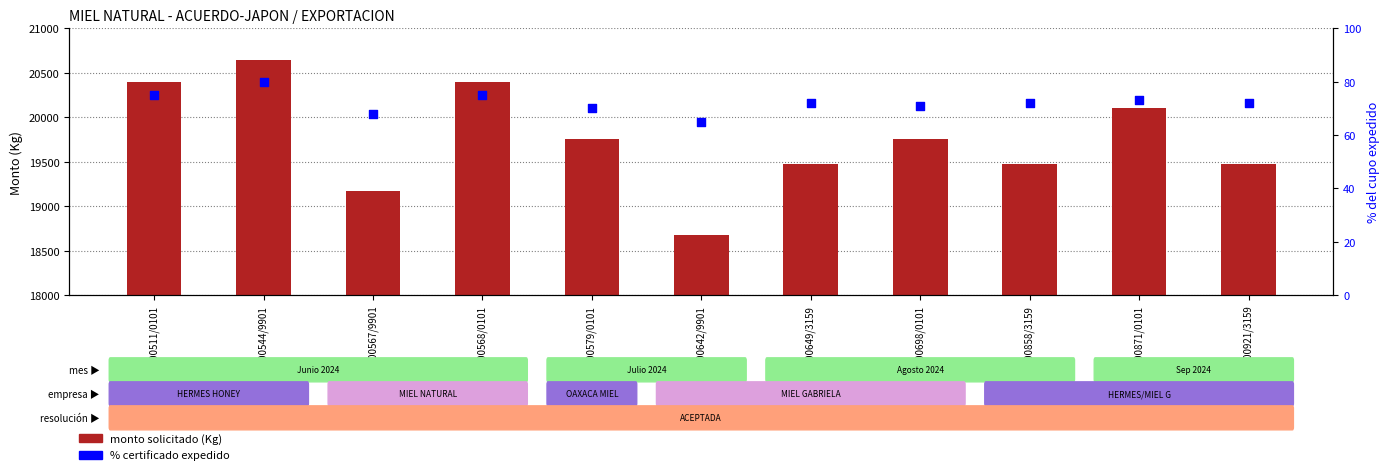

At which category is the sum across all series the highest?

24MIE000544/9901